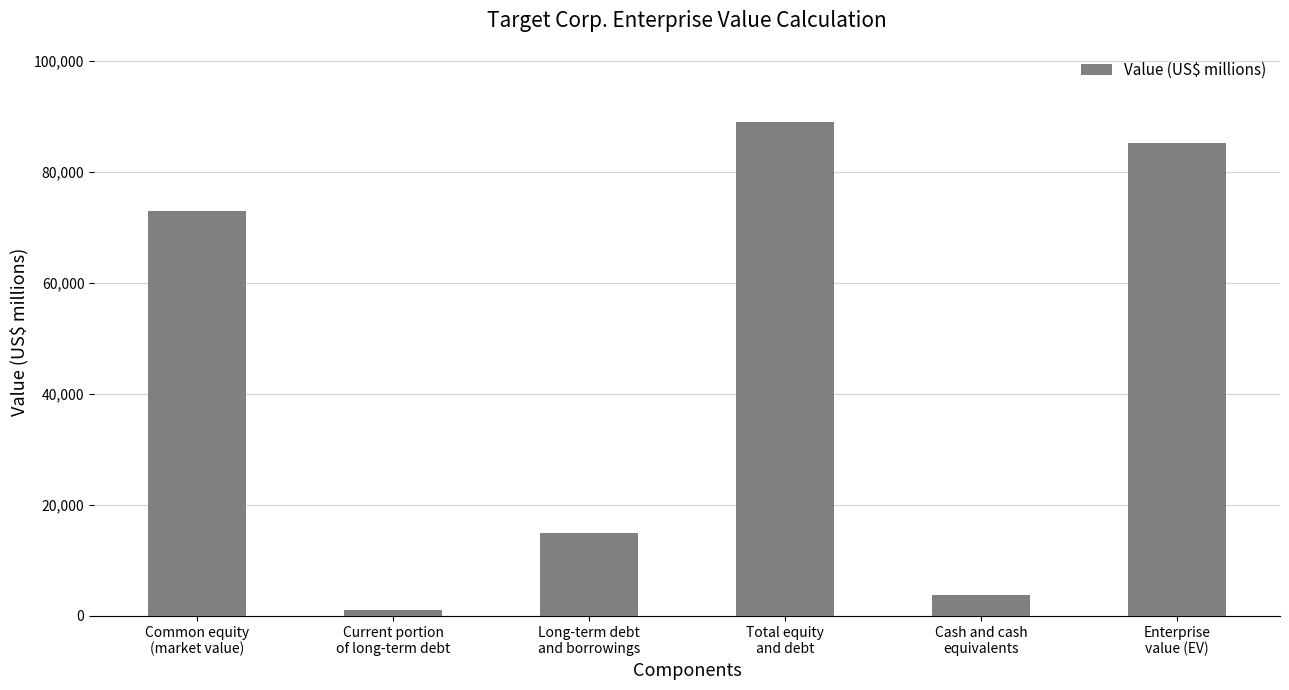

Rank the categories by value from highest to lowest.

Total equity
and debt, Enterprise
value (EV), Common equity
(market value), Long-term debt
and borrowings, Cash and cash
equivalents, Current portion
of long-term debt